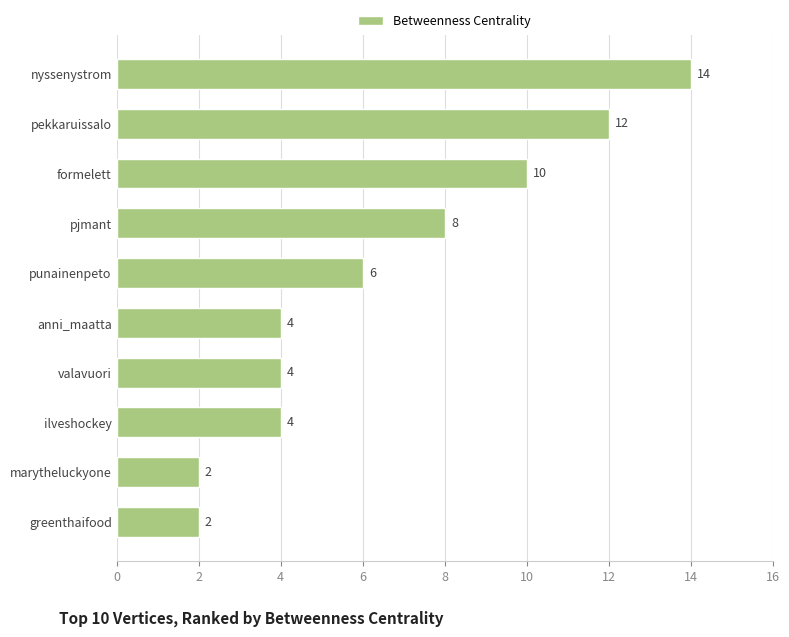

Reading top to bottom, transcribe all the data shown in this chart.

nyssenystrom=14	pekkaruissalo=12	formelett=10	pjmant=8	punainenpeto=6	anni_maatta=4	valavuori=4	ilveshockey=4	marytheluckyone=2	greenthaifood=2